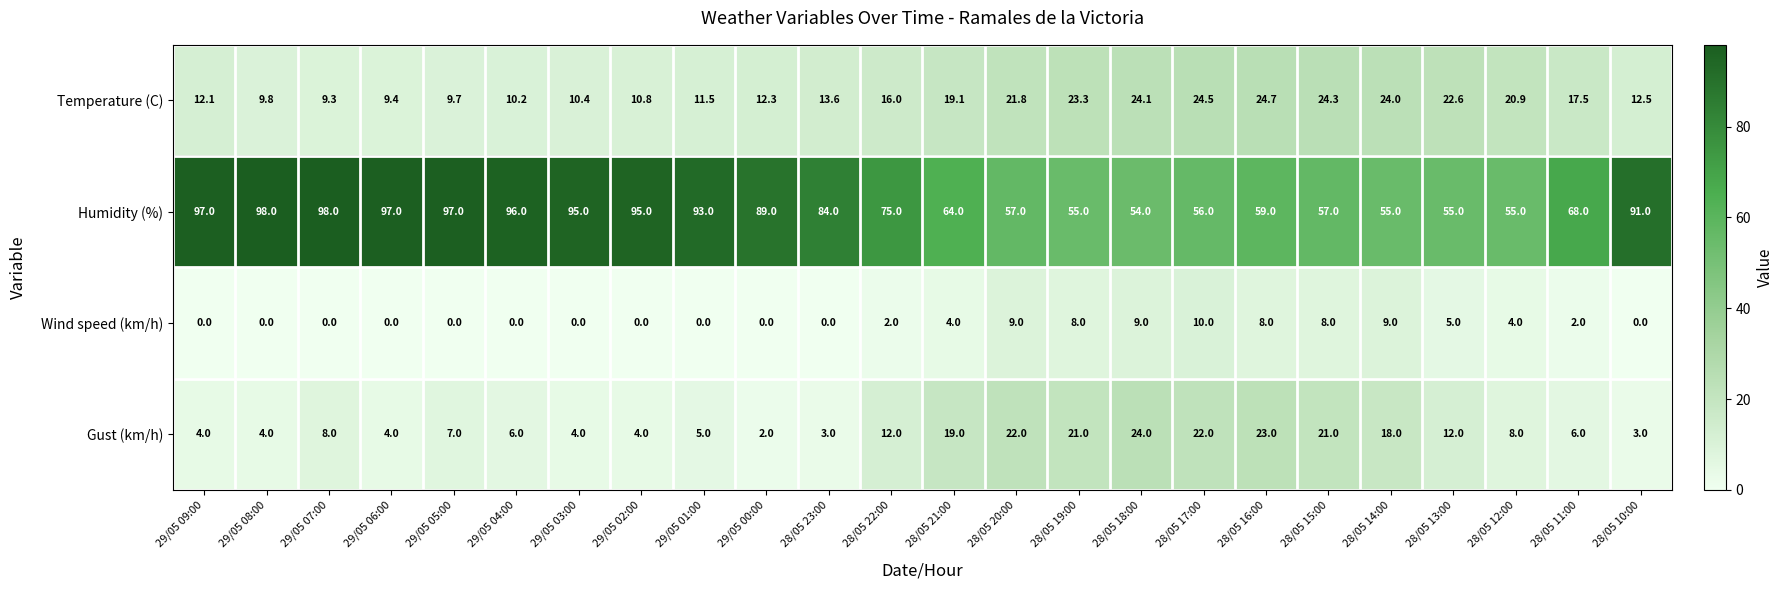

At how many categories does at least one series exceed 17?

24